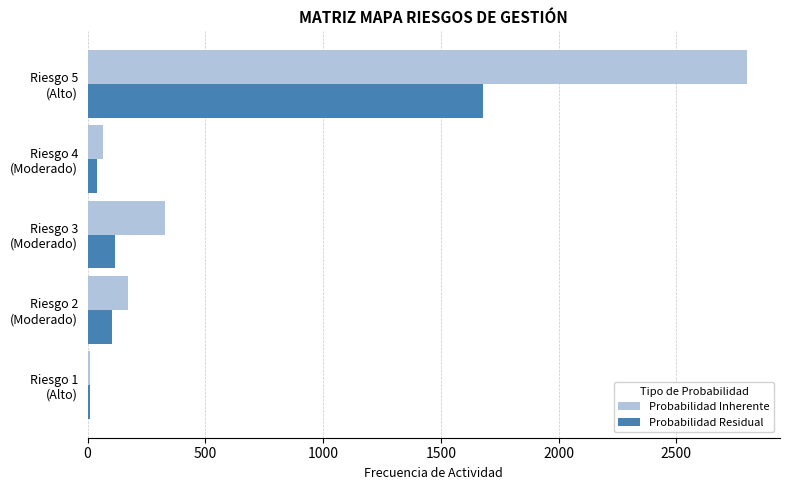

Which series has the largest total across all categories?

Probabilidad Inherente